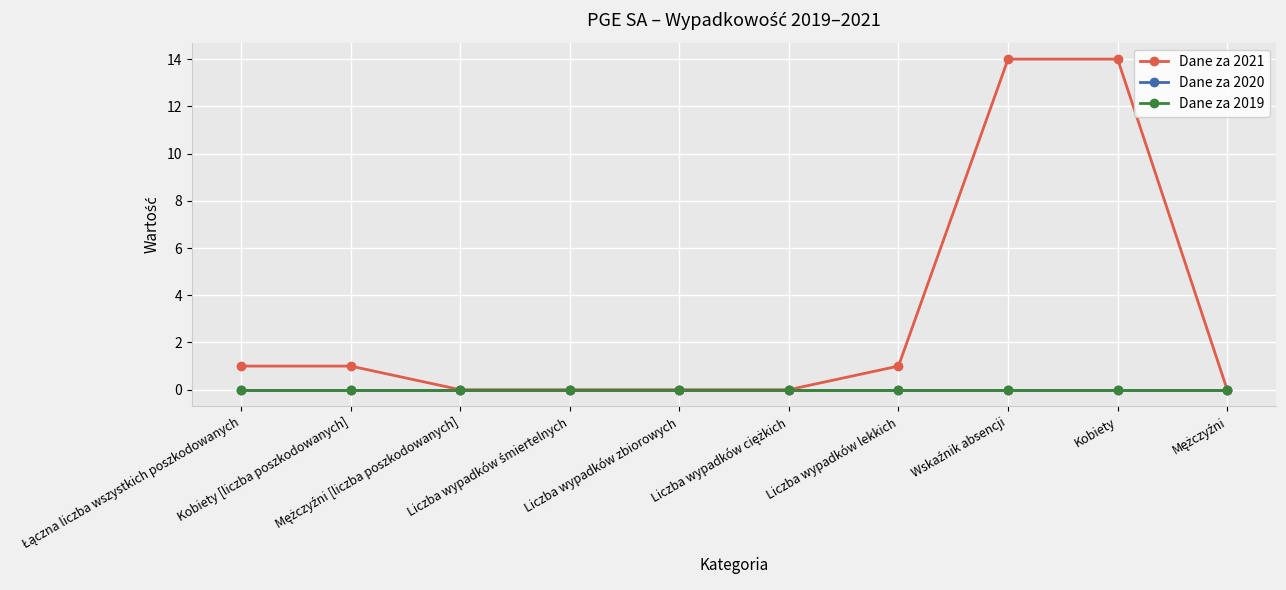

Which category has the lowest value in the Dane za 2020 series?

Łączna liczba wszystkich poszkodowanych